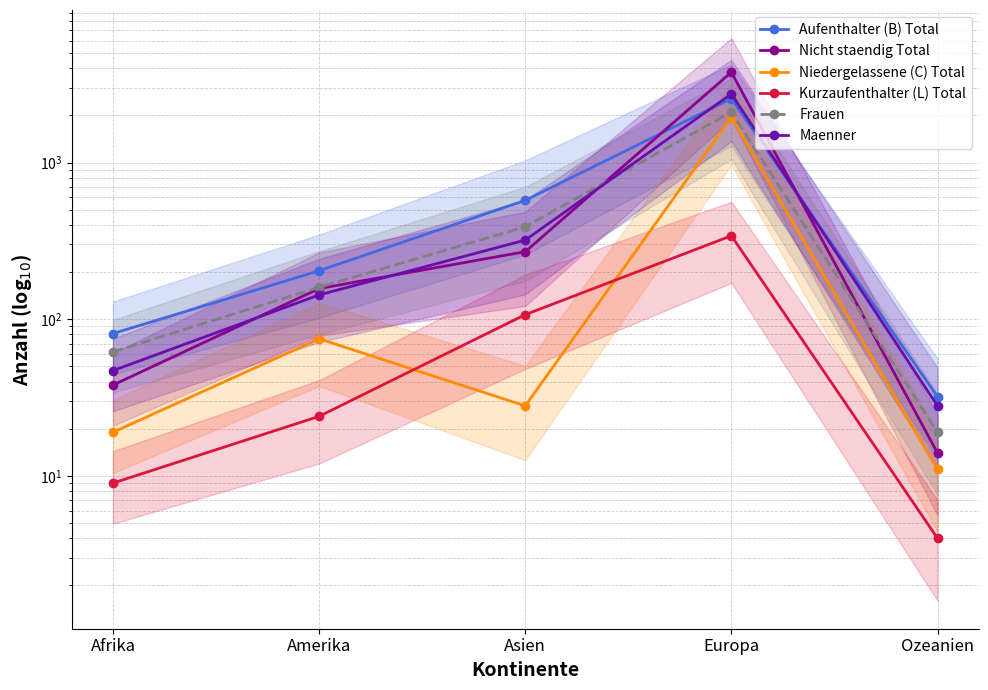

Which category has the lowest value across all series?

Ozeanien